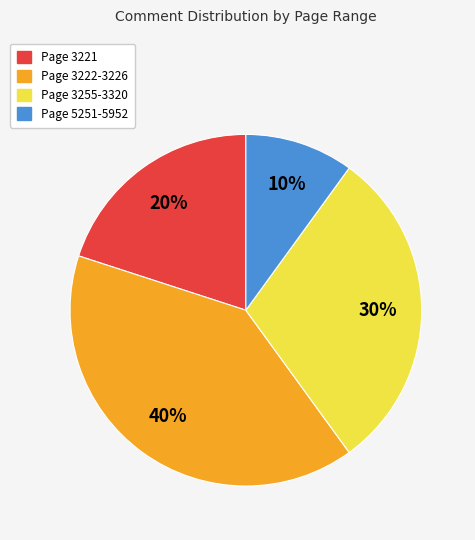

To the nearest percent, what is the average slice percentage?

25%